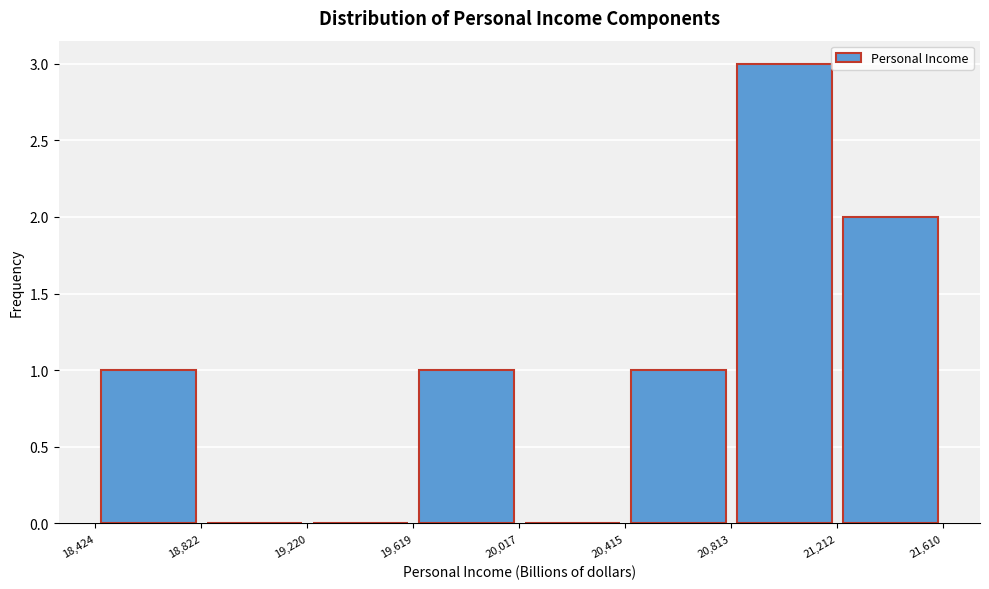

Reading left to right, list every bar in this chart as the range it spans on the x-axis followed by its height. The values are not printed on the chart, so give them approximately, as read against the axis.

18,424 to 18,822: 1
18,822 to 19,220: 0
19,220 to 19,619: 0
19,619 to 20,017: 1
20,017 to 20,415: 0
20,415 to 20,813: 1
20,813 to 21,212: 3
21,212 to 21,610: 2